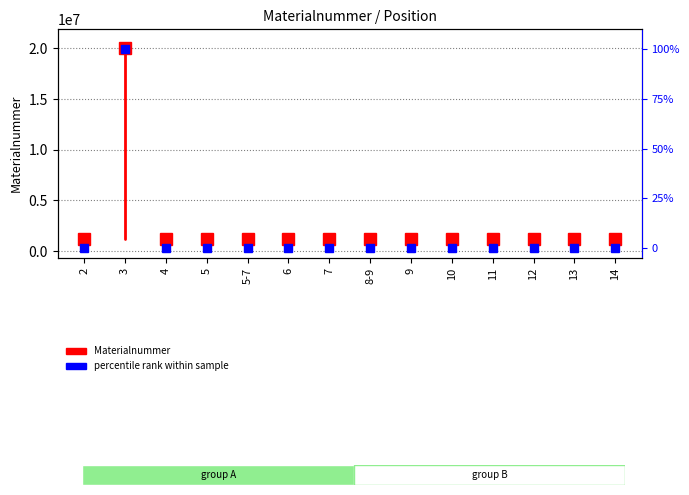

What is the greatest value displayed?

100.0